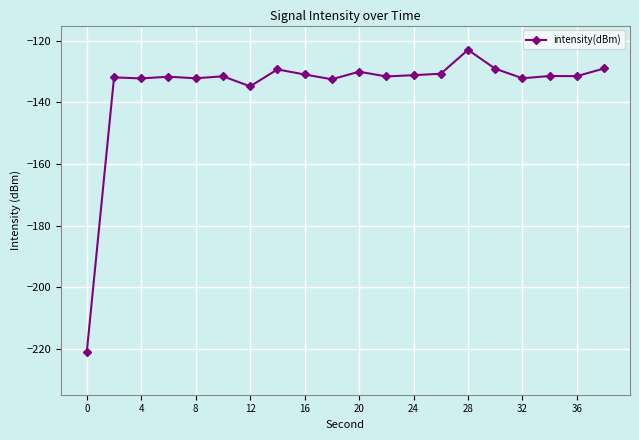

What is the difference between the second highest and second lowest values?

5.8